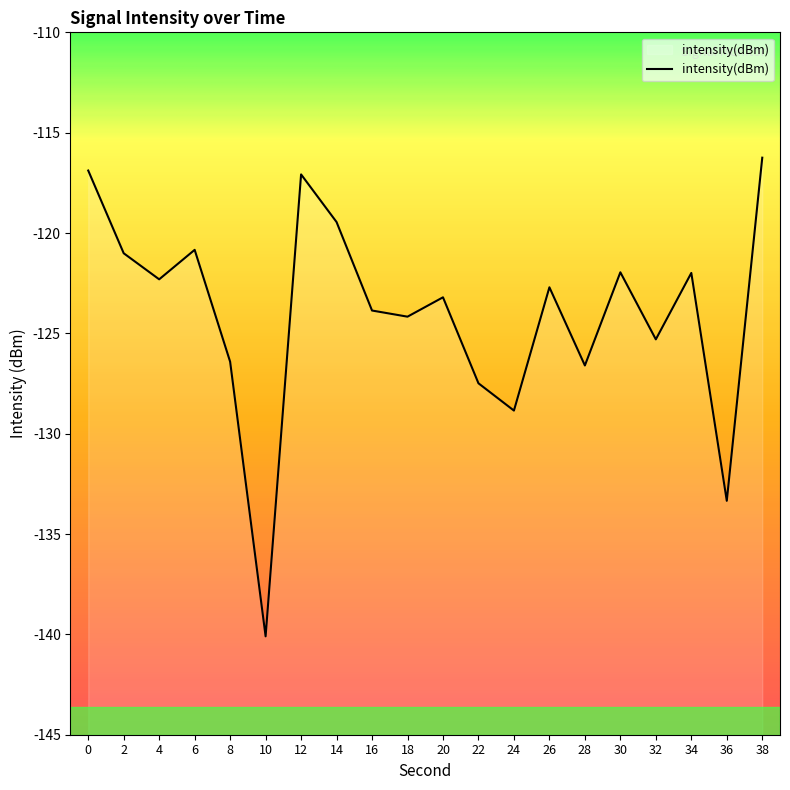

Reading left to right, transcribe all the data shown in this chart.

-116.9	-121.0	-122.3	-120.8	-126.4	-140.1	-117.1	-119.5	-123.9	-124.2	-123.2	-127.5	-128.8	-122.7	-126.6	-122.0	-125.3	-122.0	-133.3	-116.2